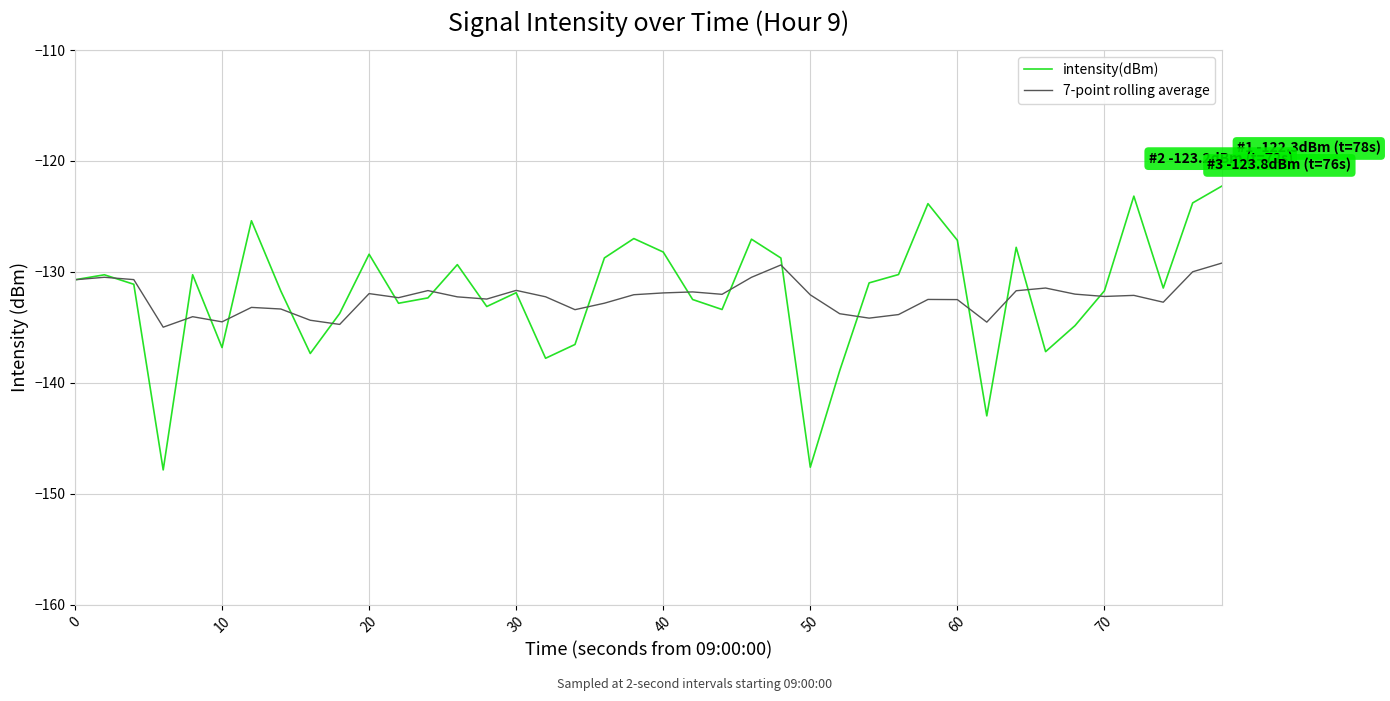

What is the minimum value for 7-point rolling average?

-135.0